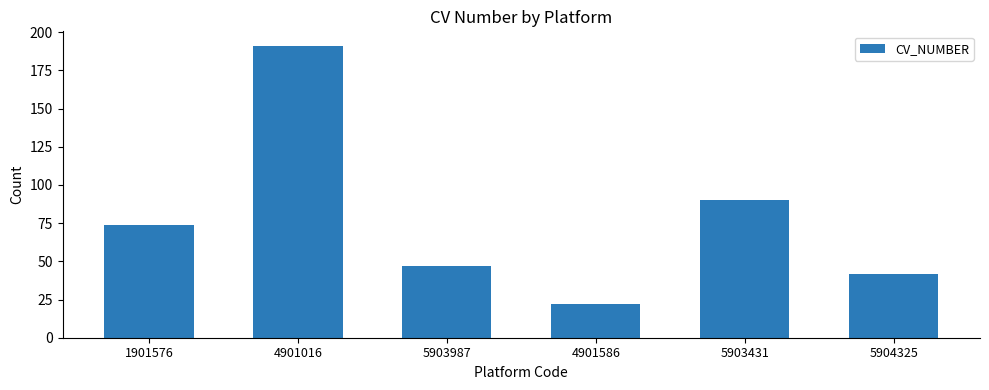

How many distinct data groups are displayed?

1